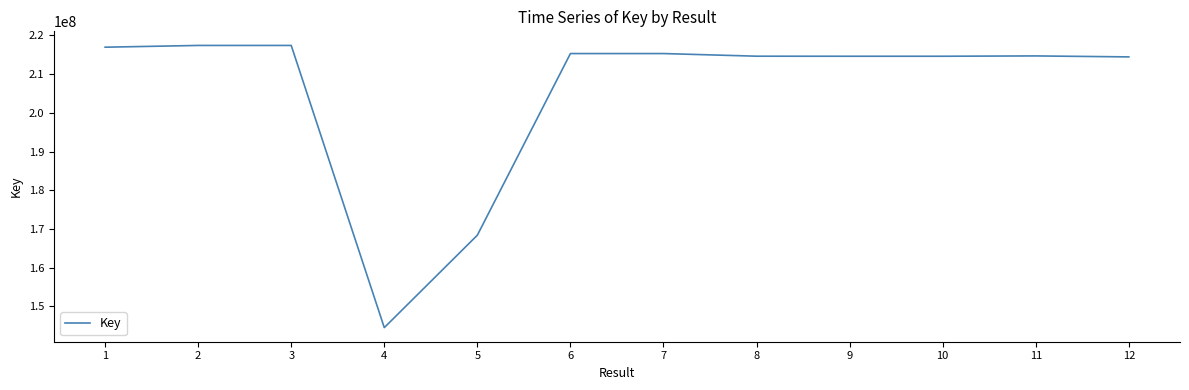

Where does the data first go above 214690207?

1